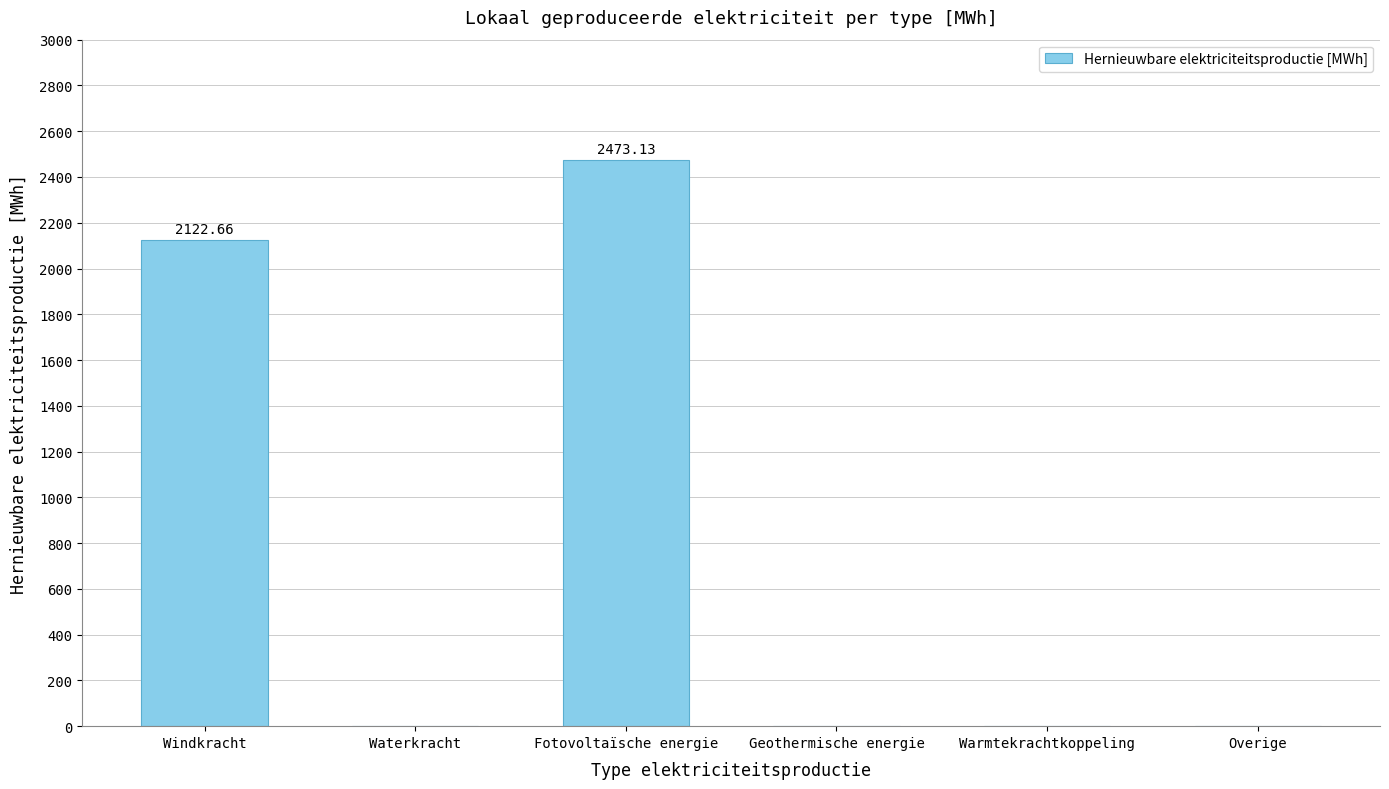

Reading left to right, transcribe all the data shown in this chart.

2122.7	0.0	2473.1	0.0	0.0	0.0